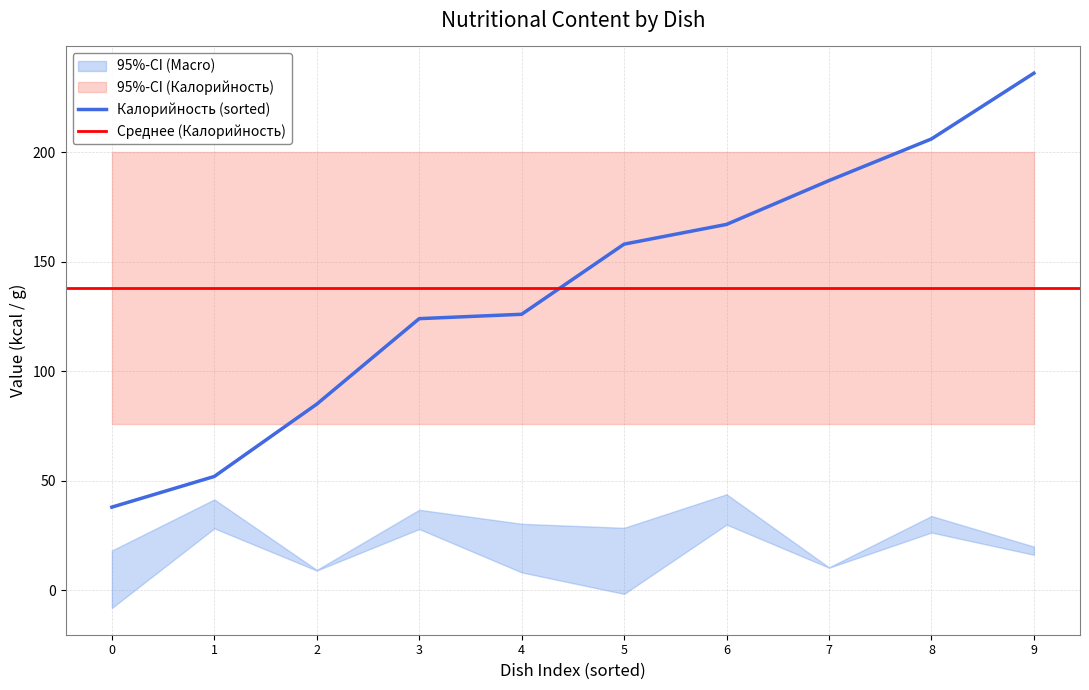

True or false: Калорийность (sorted) has a value of 87 at 9.

False